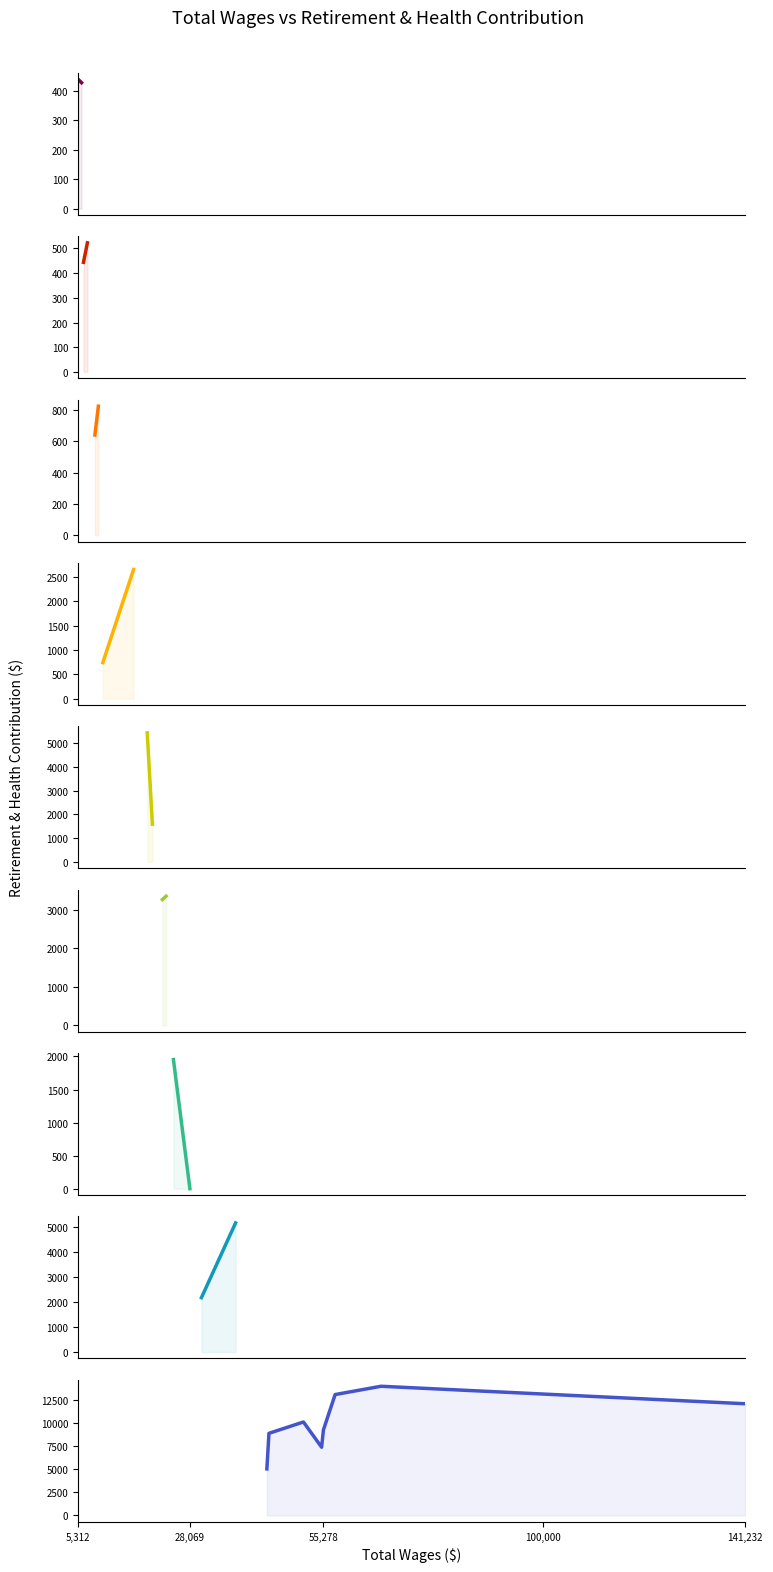

The value at 16587.0 is 1720. True or false?

False